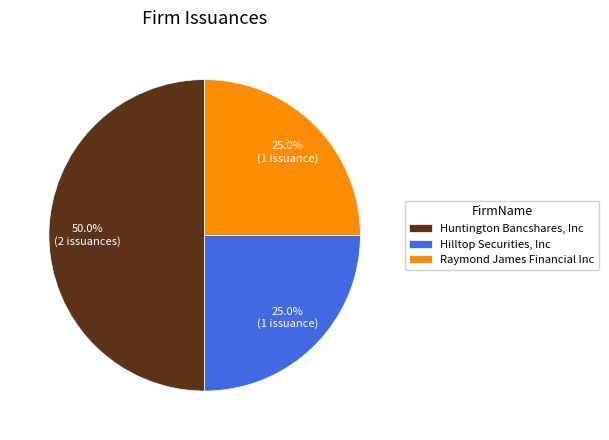

Does Raymond James Financial Inc account for over 50% of the chart?

No